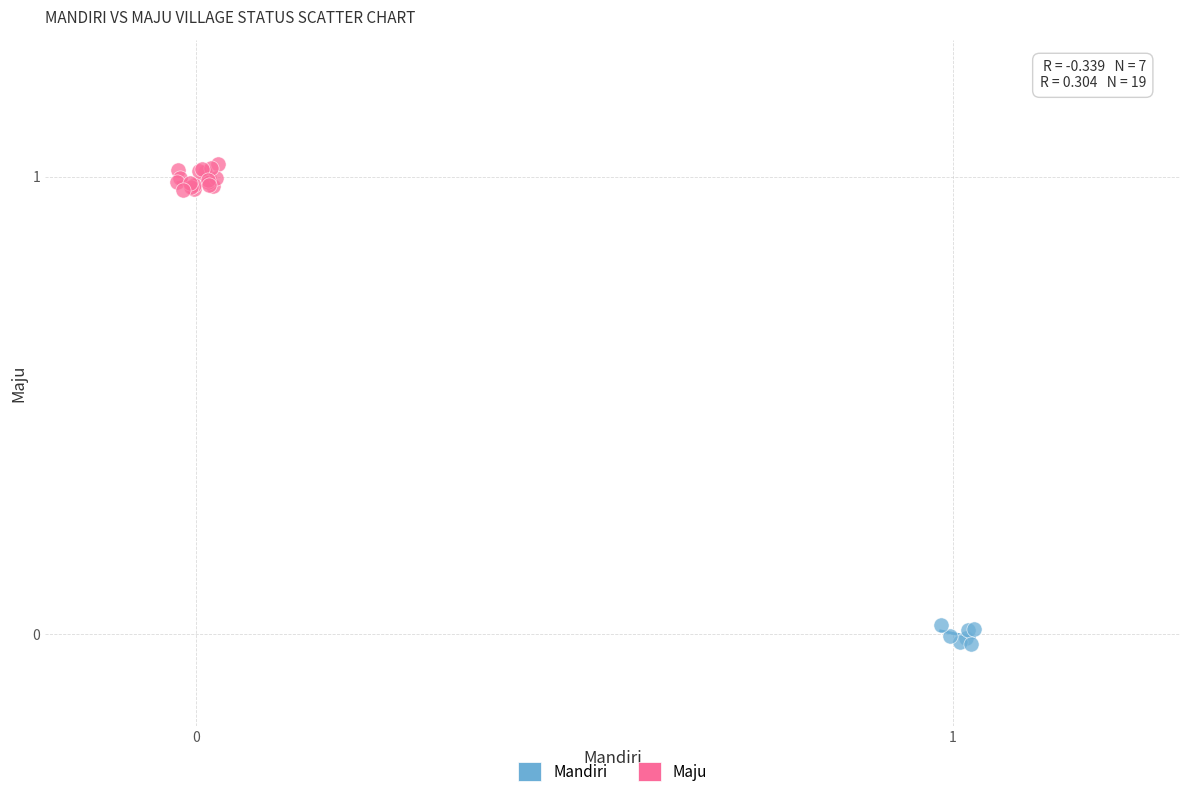

Which series reaches the minimum Y coordinate?

Mandiri